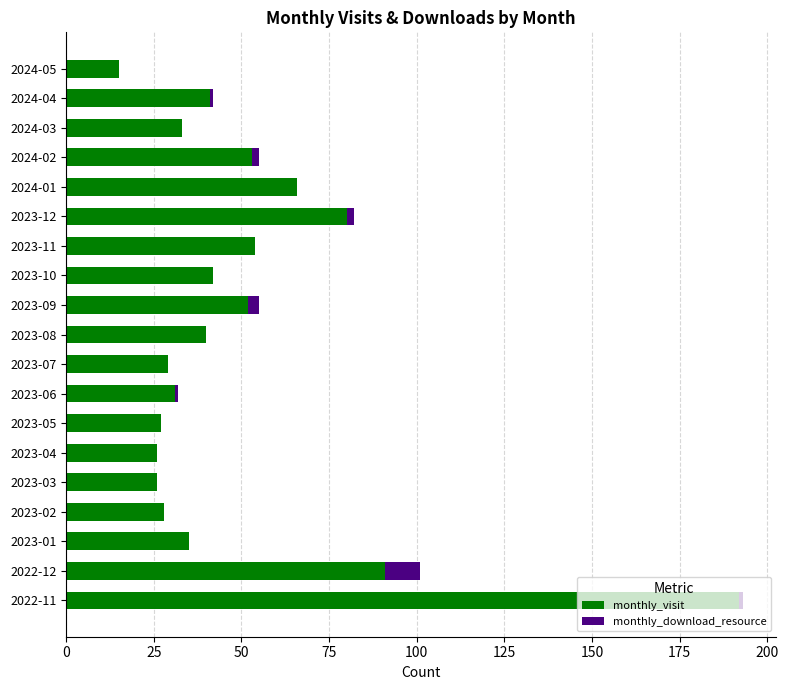

What is the sum of all monthly_visit values?

961